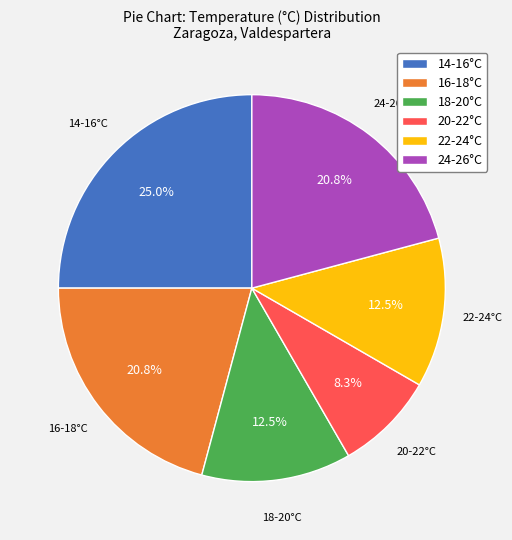

Does any single category account for the majority?

No